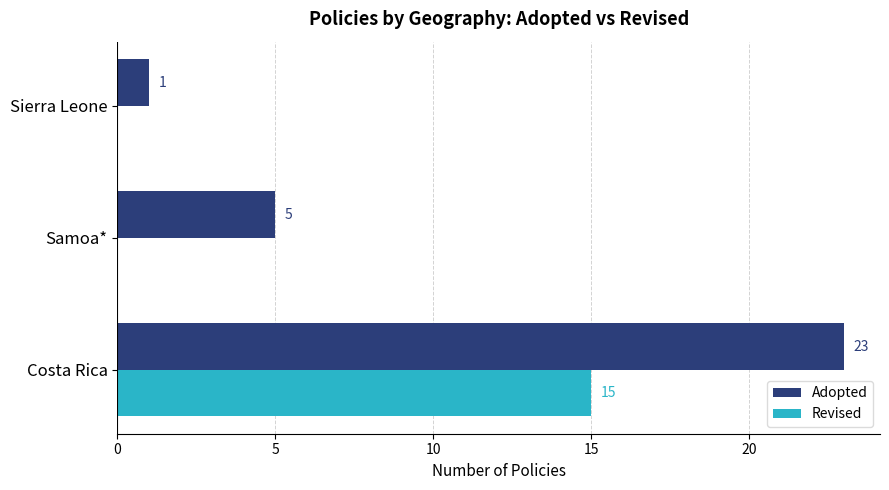

What is the sum of the Revised values at Sierra Leone and Costa Rica?

15